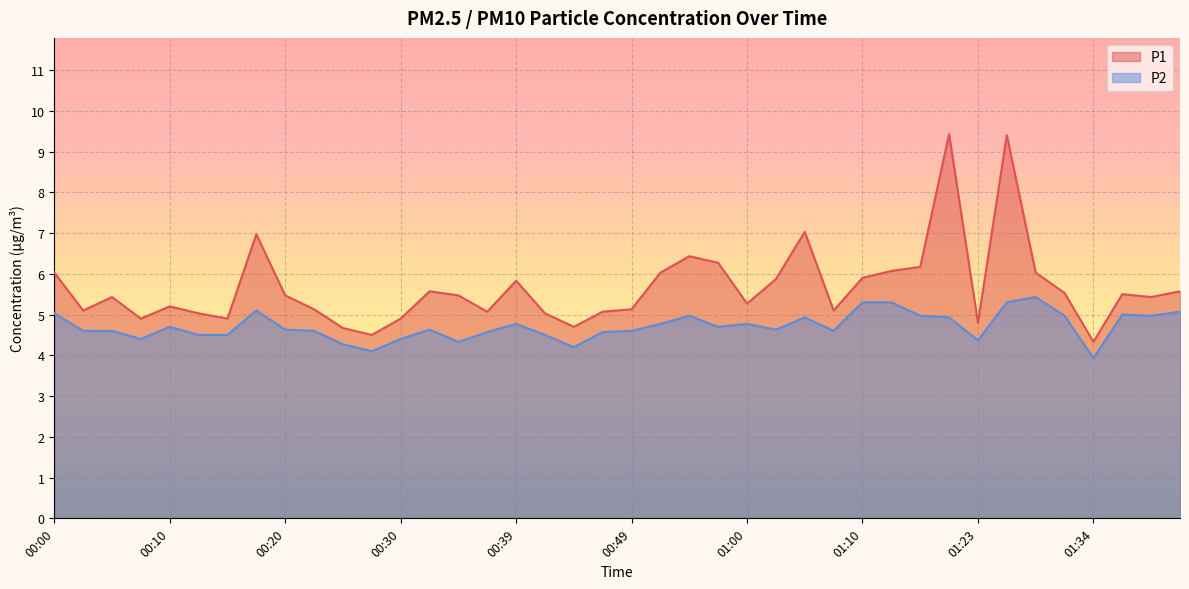

Rank the categories by P1 value from lowest to highest.

01:34, 00:27, 00:25, 00:44, 01:23, 00:07, 00:15, 00:30, 00:12, 00:42, 00:37, 00:47, 00:02, 01:07, 00:22, 00:49, 00:10, 01:00, 00:05, 01:39, 00:20, 00:34, 01:36, 01:31, 00:32, 01:41, 00:39, 01:02, 01:10, 00:00, 00:52, 01:29, 01:12, 01:15, 00:57, 00:55, 00:17, 01:05, 01:26, 01:17